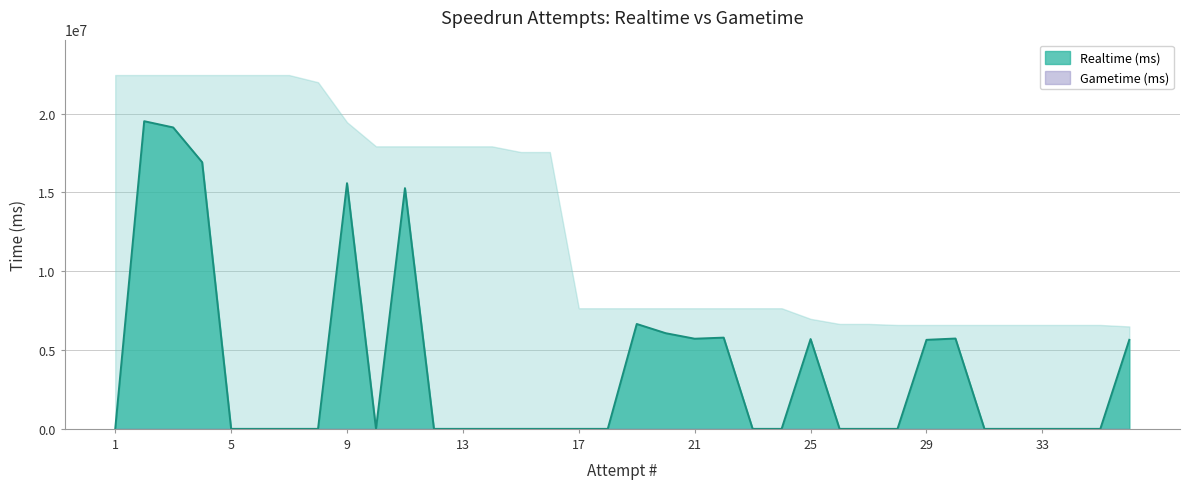

Reading left to right, what are all the values shown in this chart?

0	19522464	19126102	16920735	0	0	0	0	15588562	0	15274312	0	0	0	0	0	0	0	6655153	6070082	5720207	5789611	0	0	5698050	0	0	0	5649143	5732277	0	0	0	0	0	5650958